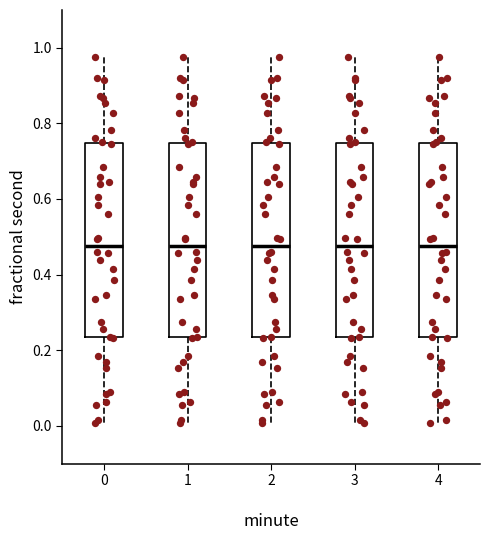

Reading left to right, read every box against the y-axis: the position of its median line, the range the box covers, and the ends of its whiskers. The values are not printed on the chart, so give them approximately, as read against the axis.

0: median 0.48, box 0.24 to 0.74, whiskers 0.00 to 0.98
1: median 0.48, box 0.24 to 0.74, whiskers 0.00 to 0.98
2: median 0.48, box 0.24 to 0.74, whiskers 0.00 to 0.98
3: median 0.48, box 0.24 to 0.74, whiskers 0.00 to 0.98
4: median 0.48, box 0.24 to 0.74, whiskers 0.00 to 0.98